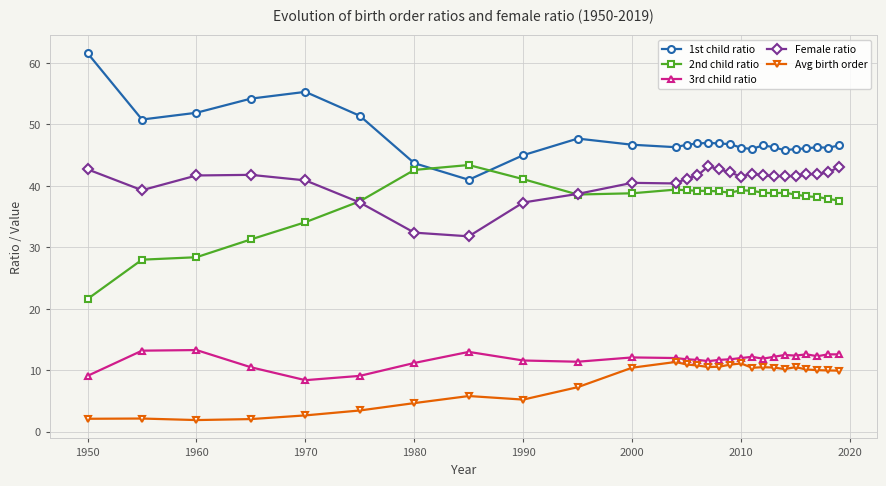

True or false: Avg birth order and 1st child ratio cross at least once.

False